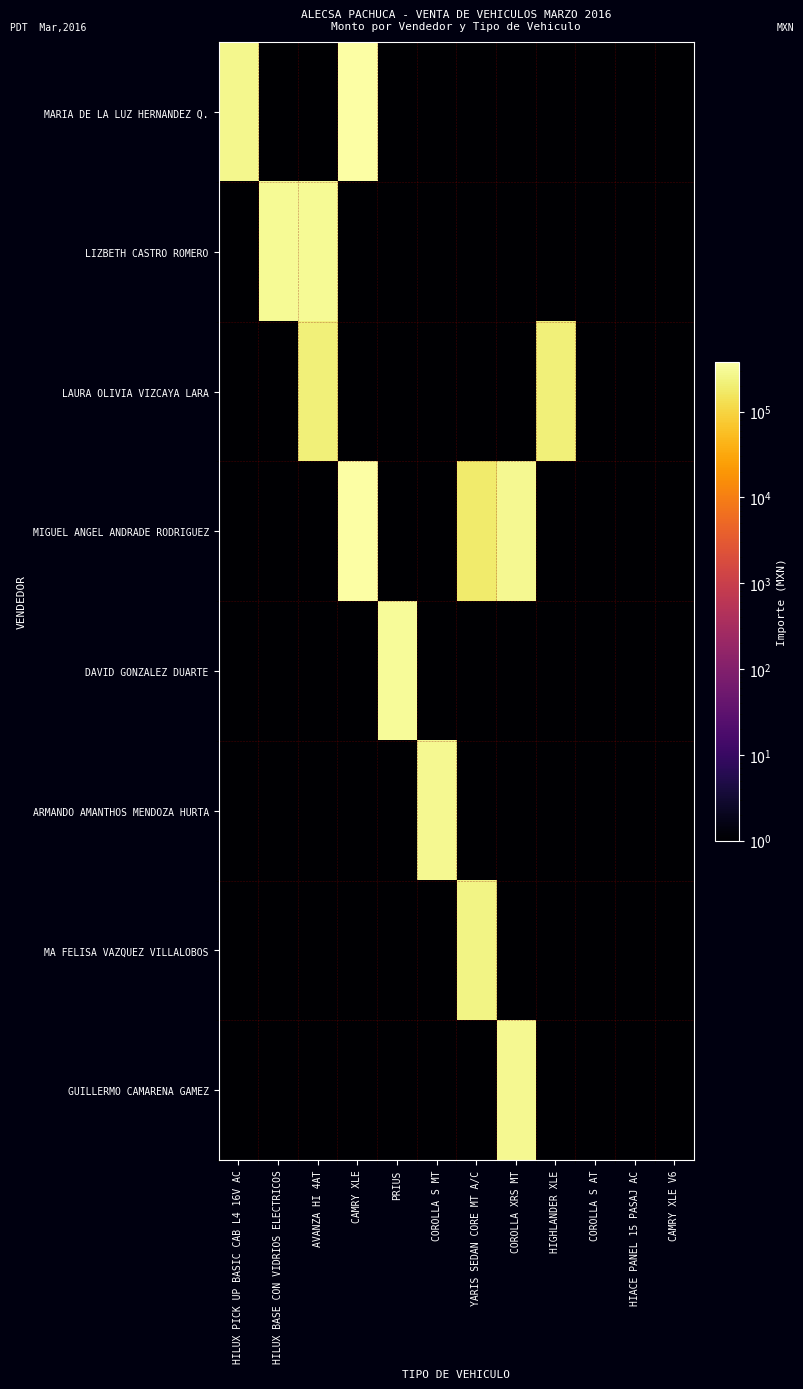

Which label corresponds to the largest value in the chart?

CAMRY XLE